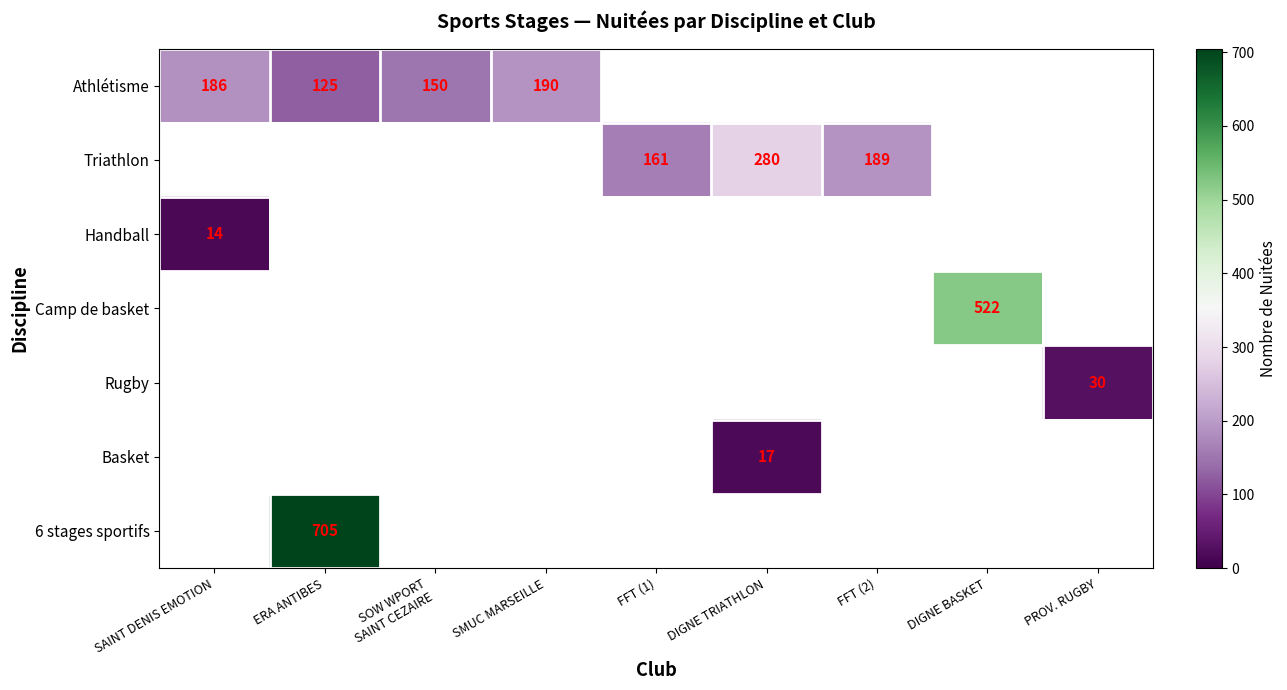

What is the maximum value shown in the chart?

705.0